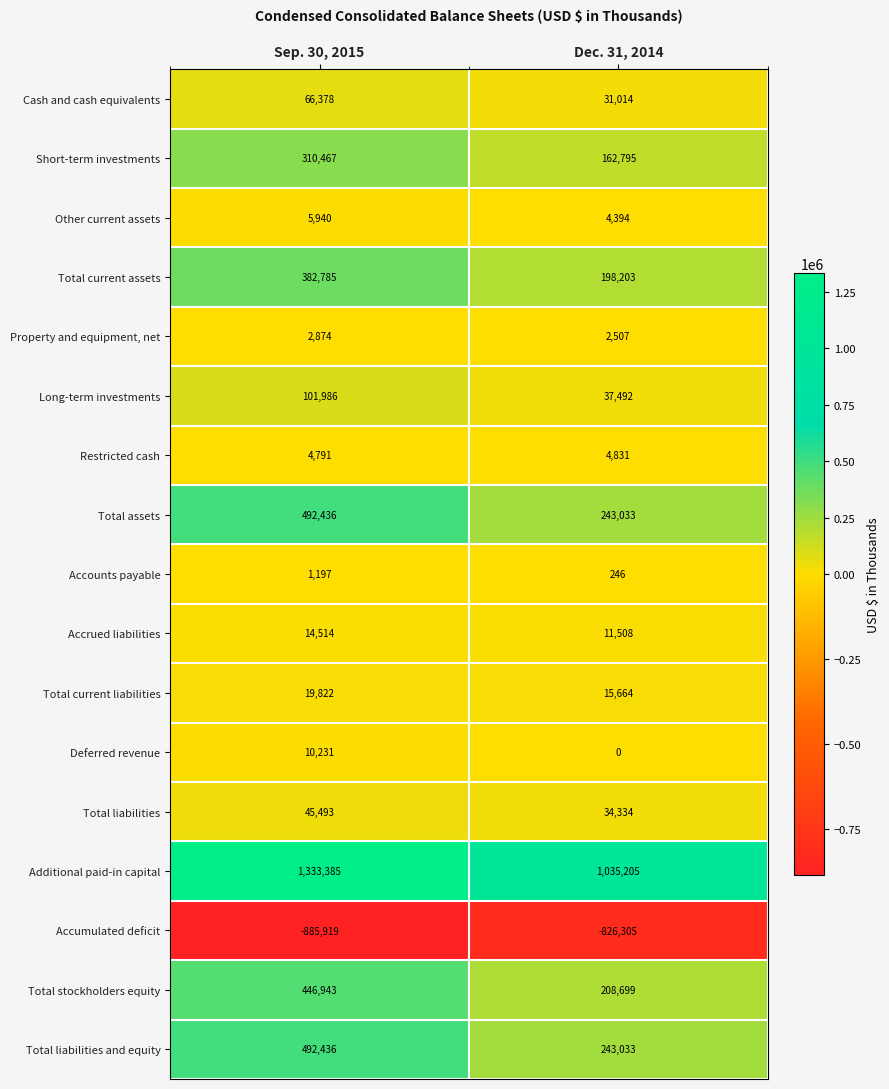

At how many categories does at least one series exceed 644664?

2